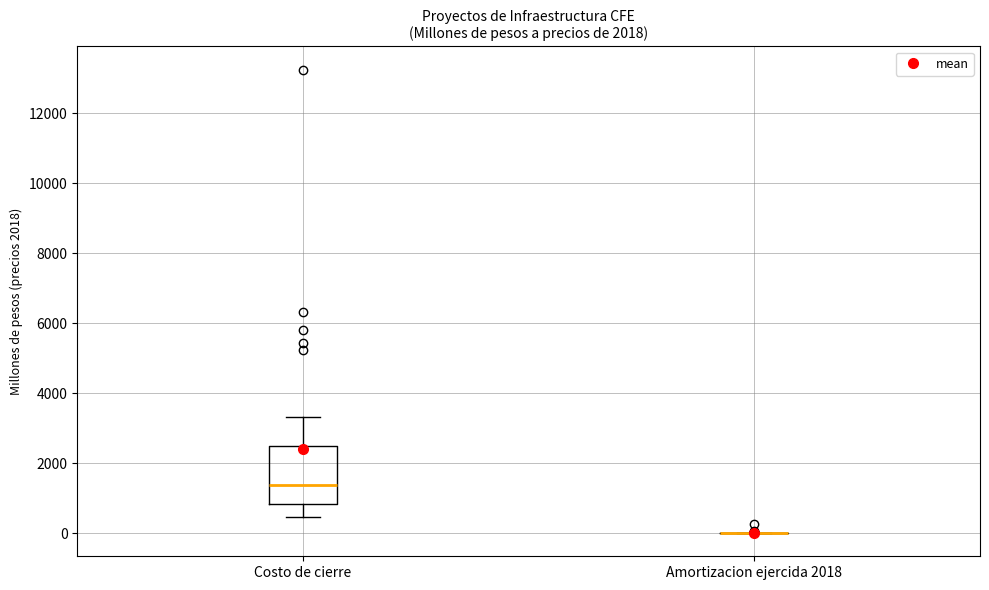

Reading left to right, read every box against the y-axis: the position of its median line, the range the box covers, and the ends of its whiskers. The values are not printed on the chart, so give them approximately, as read against the axis.

Costo de cierre: median 1400, box 800 to 2400, whiskers 400 to 3400
Amortizacion ejercida 2018: box collapsed to a line at 0, whiskers 0 to 0